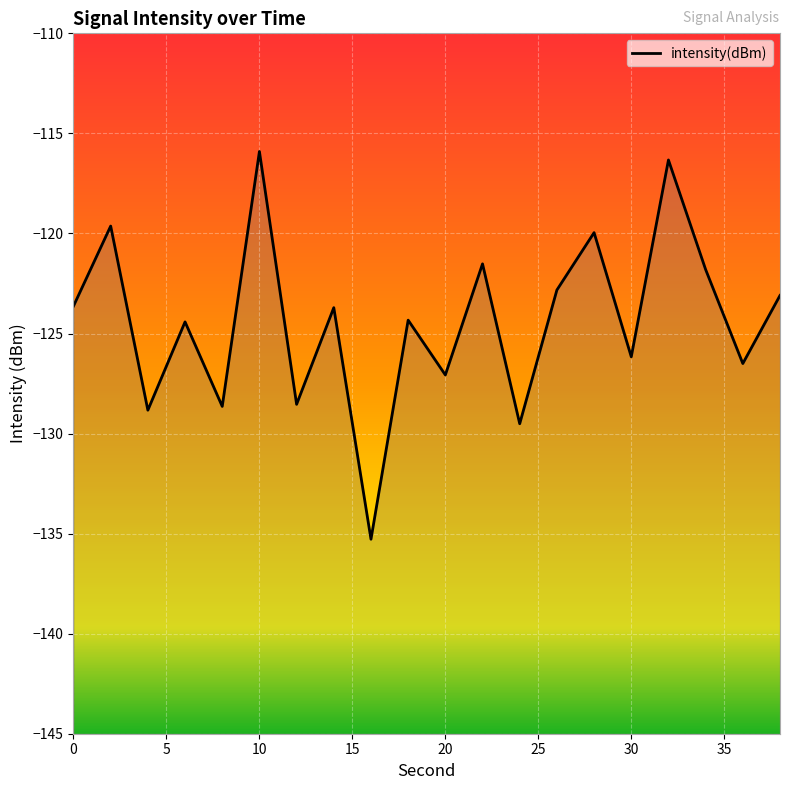

The chart shows a value of -123.7 at 35. True or false?

True